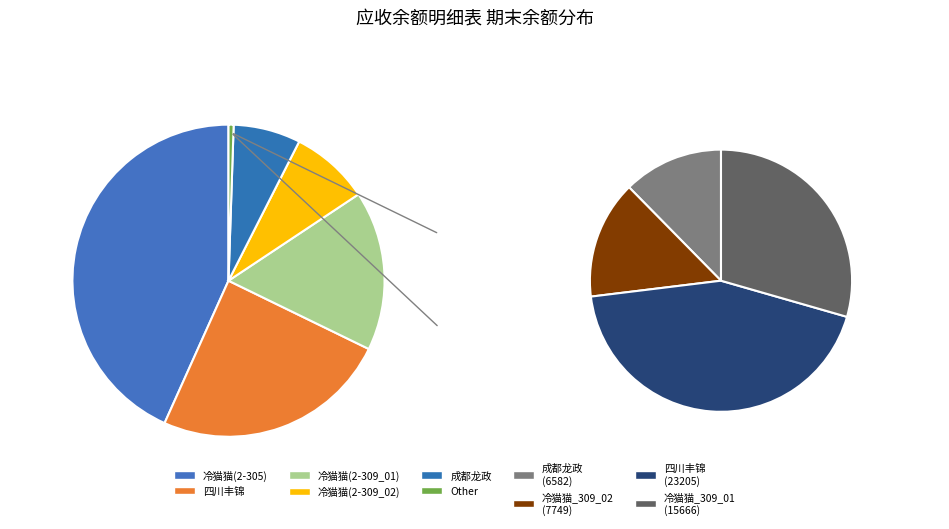

True or false: 四川丰锦汽车销售服务有限公司 accounts for 19% of the total.

False